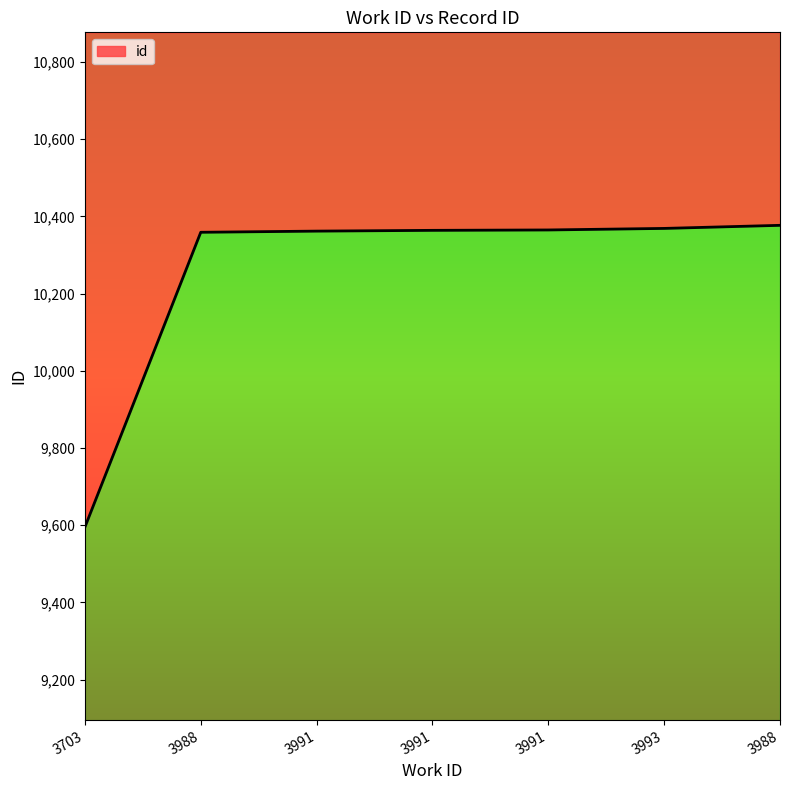

What is the approximate value at 3988, to the nearest 50?

10350